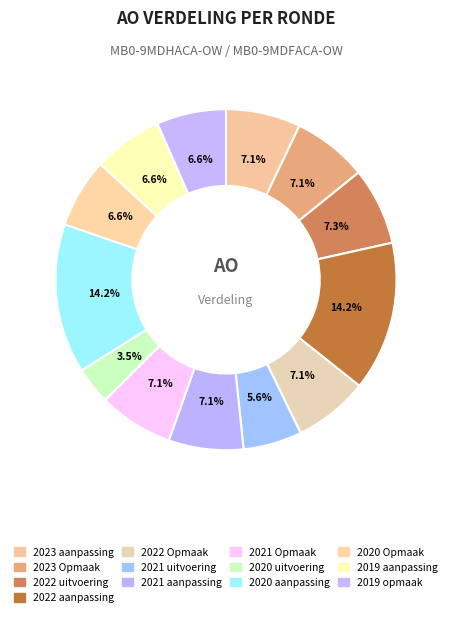

Which has a higher value, 2021 Opmaak or 2020 aanpassing?

2020 aanpassing